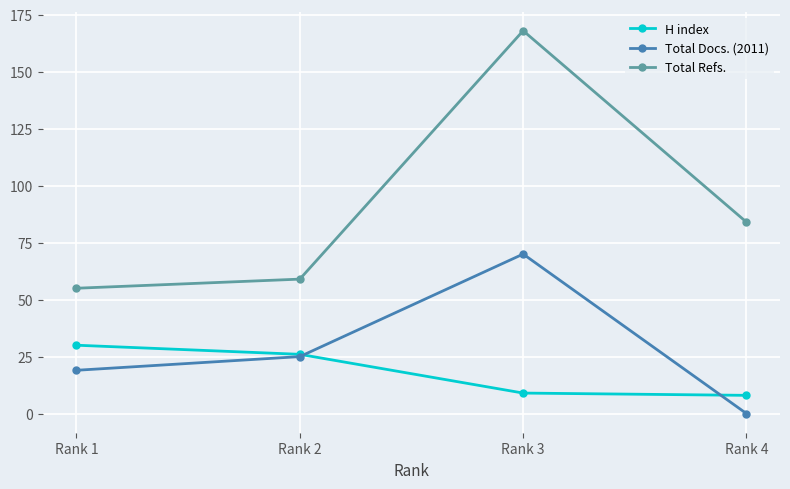

Is this an area chart (filled region under the line)?

No